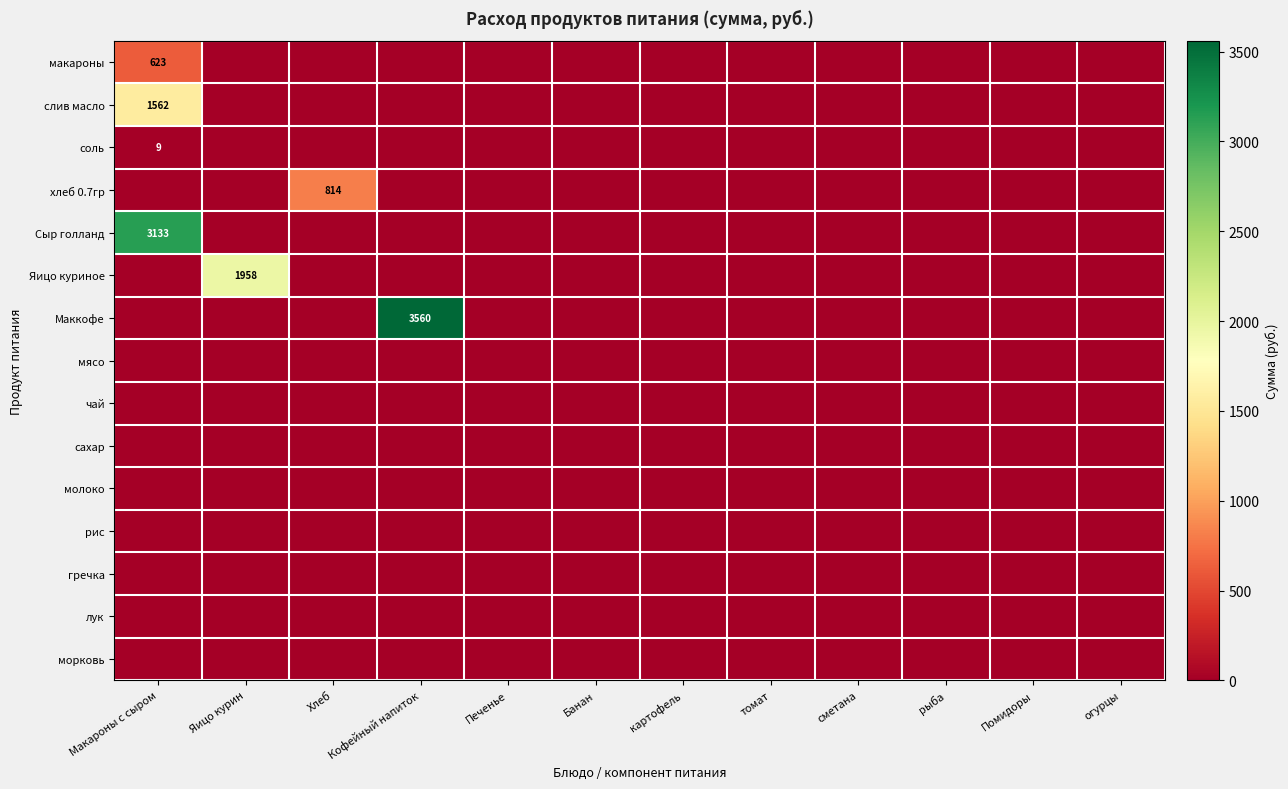

Which category has the highest value across all series?

Кофейный напиток